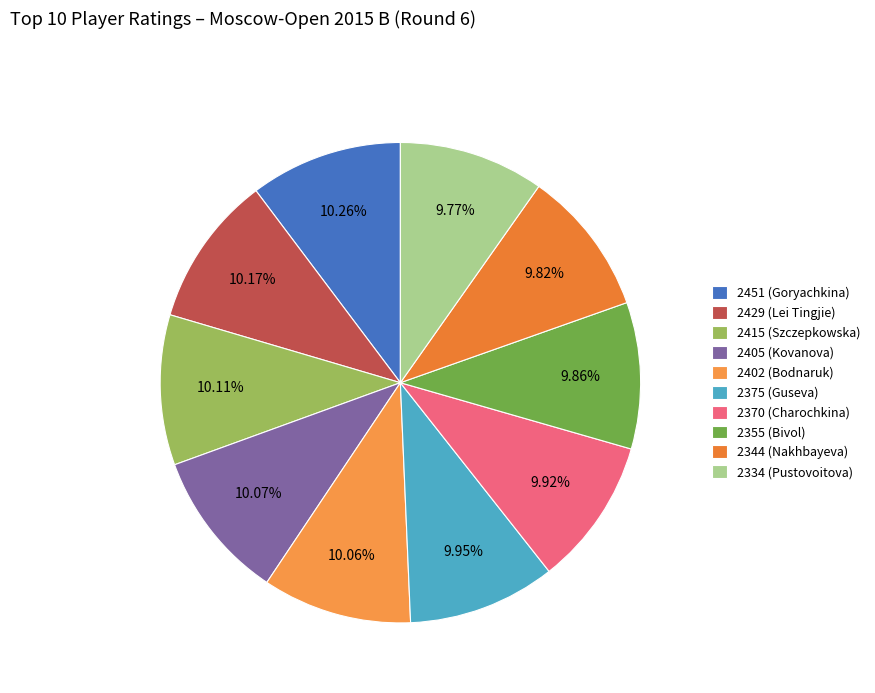

What is the ratio of the value at 2344 (Nakhbayeva) to the value at 2355 (Bivol)?

1.0